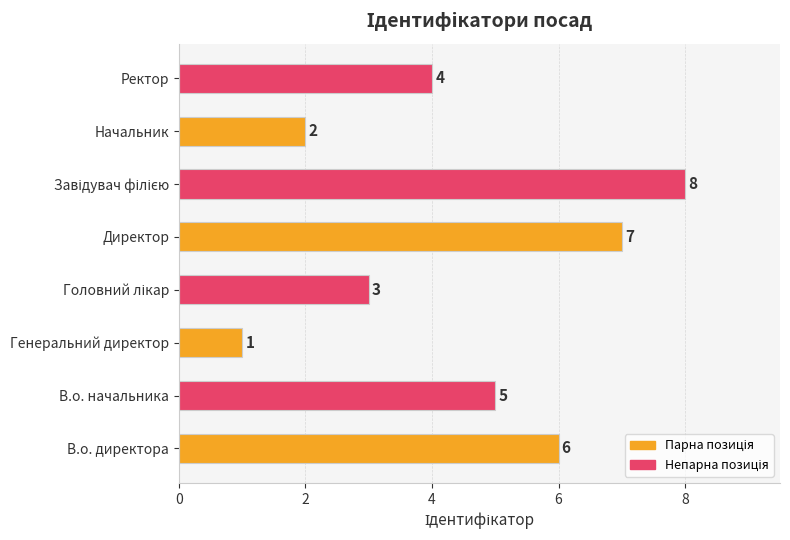

Which label corresponds to the smallest value in the chart?

Генеральний директор